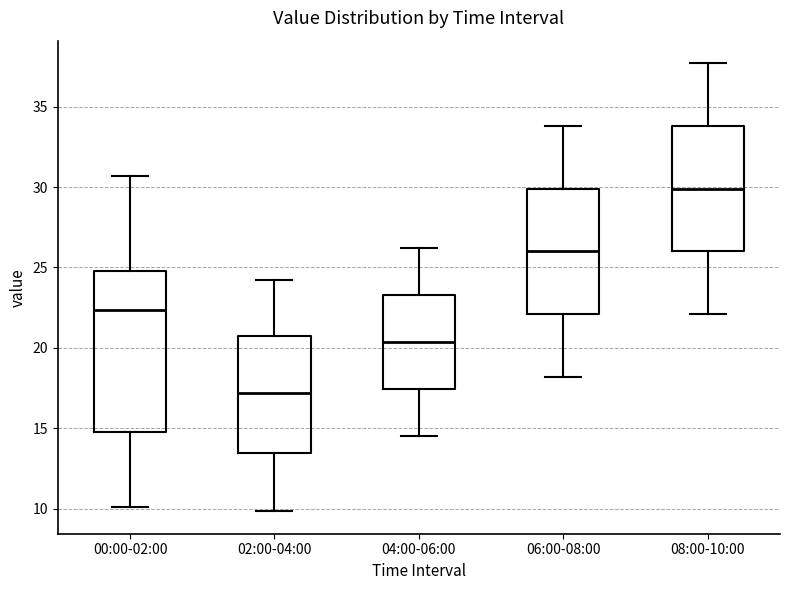

Which box has the lowest median line?

02:00-04:00